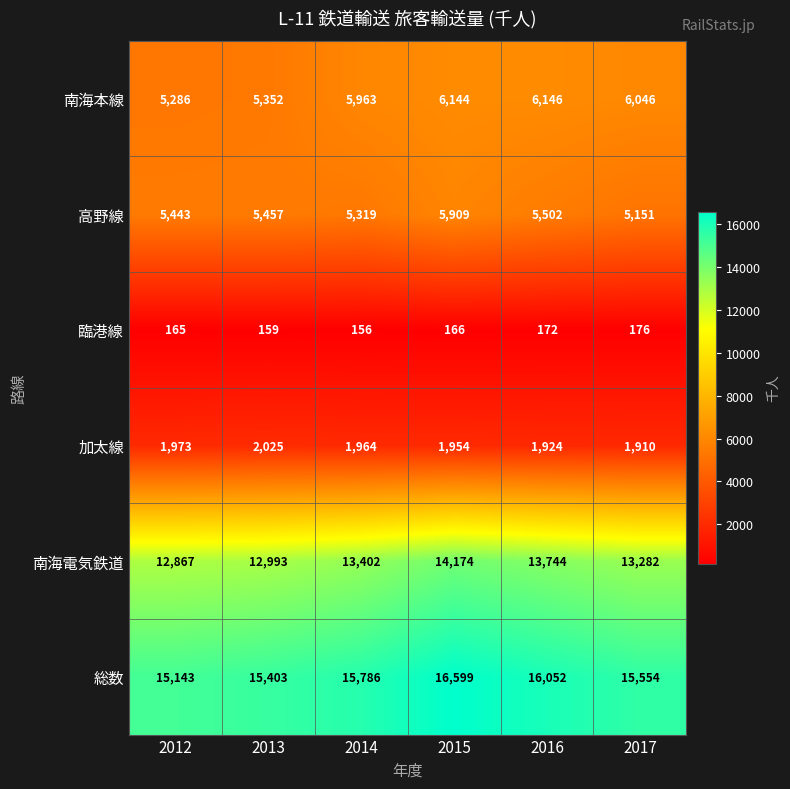

The value of 高野線 at 2015 is 5909. True or false?

True